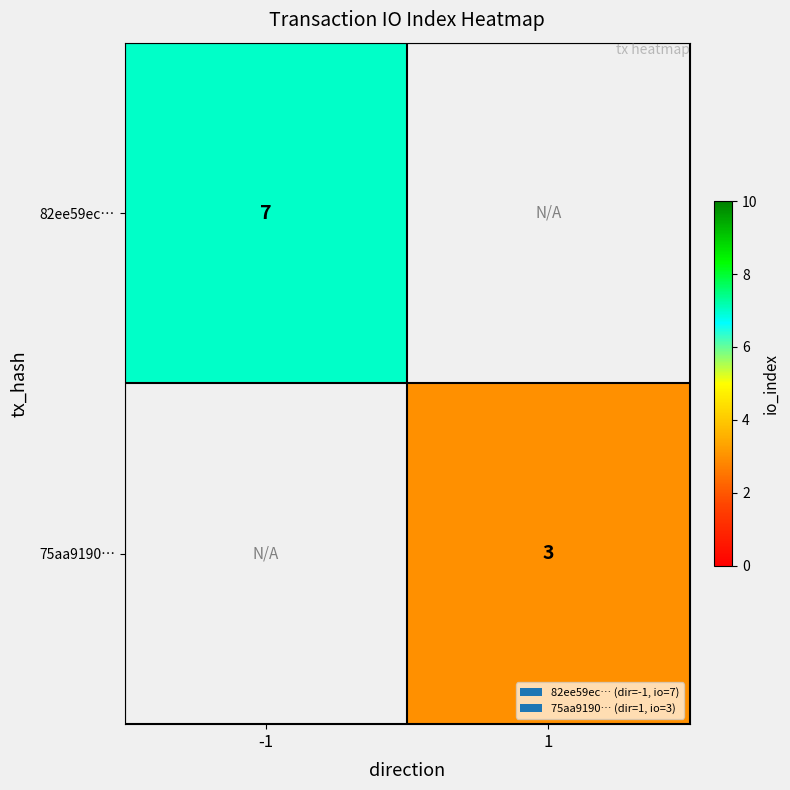

The value of 75aa9190… at 1 is 3. True or false?

True